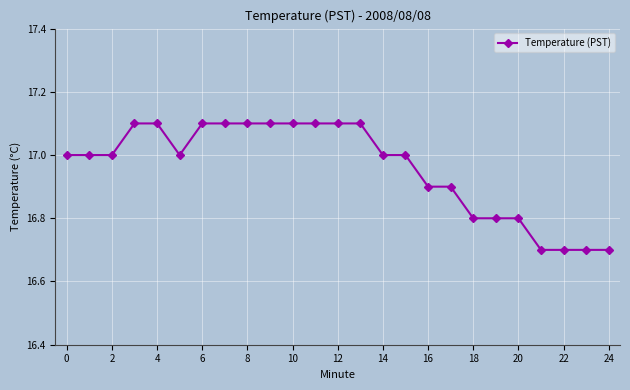

What is the greatest value displayed?

17.1